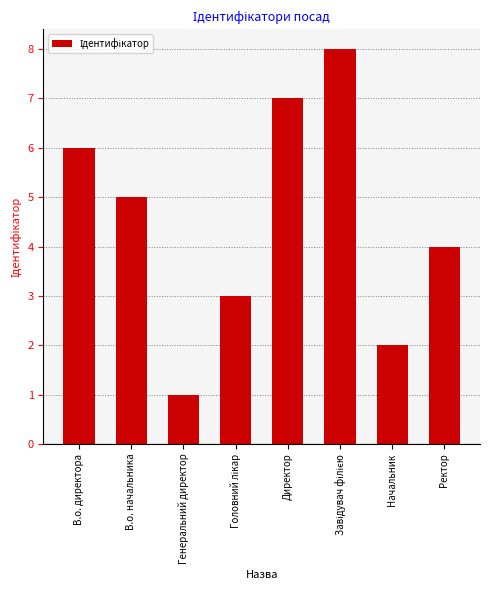

Count the number of data series in this chart.

1